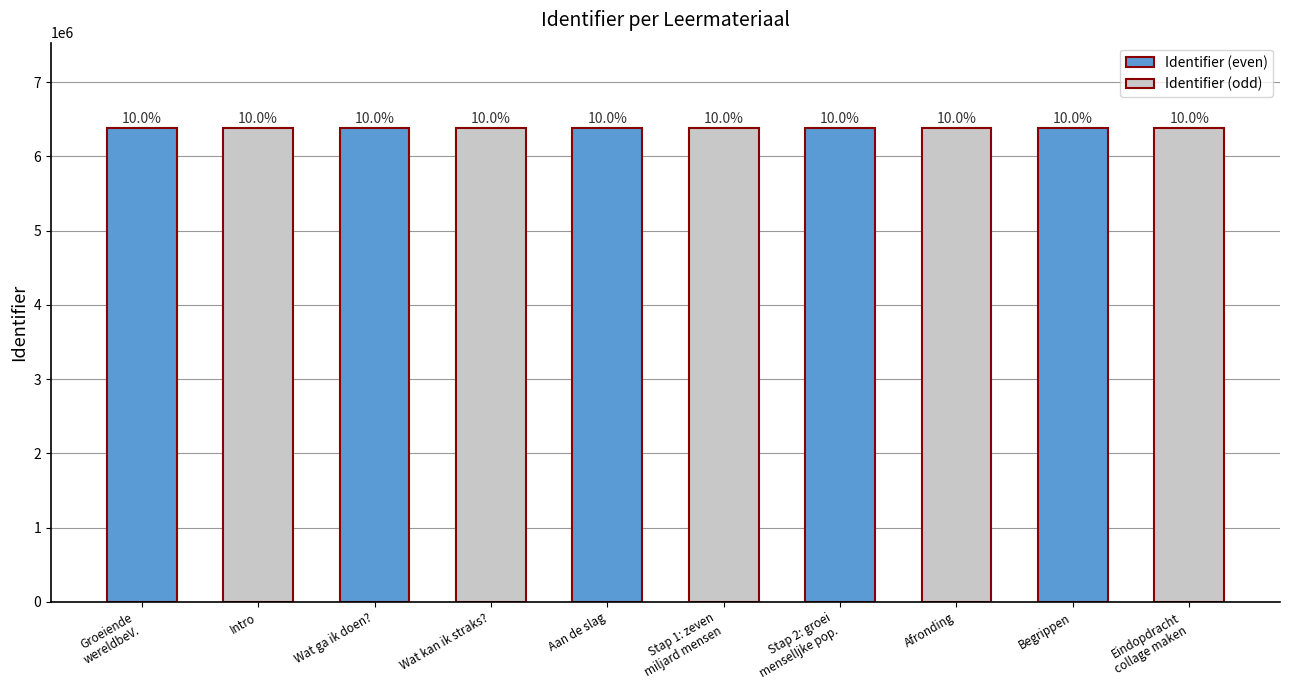

What are all the series names shown in the legend?

Identifier (even), Identifier (odd)